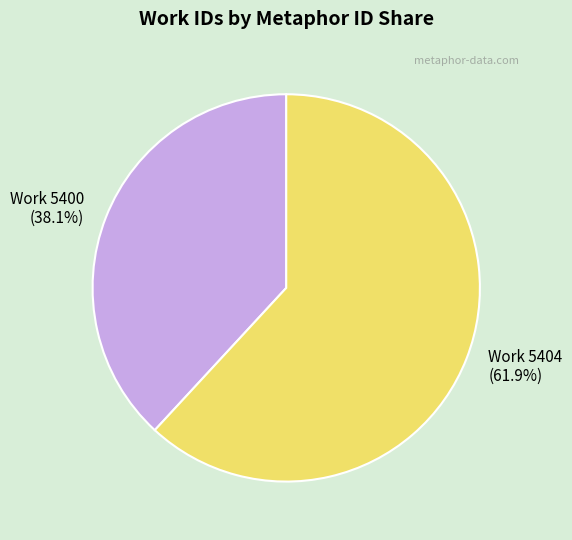

Is there a majority slice in this chart?

Yes